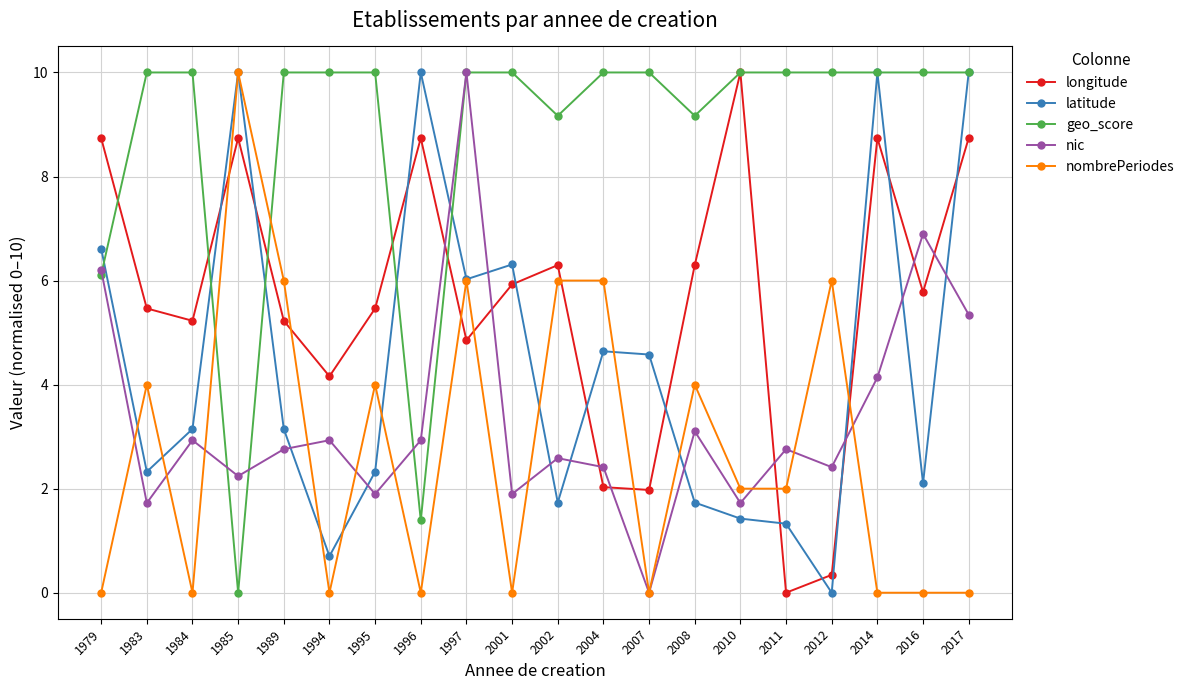

How many interior local valleys does the latitude series have?

6